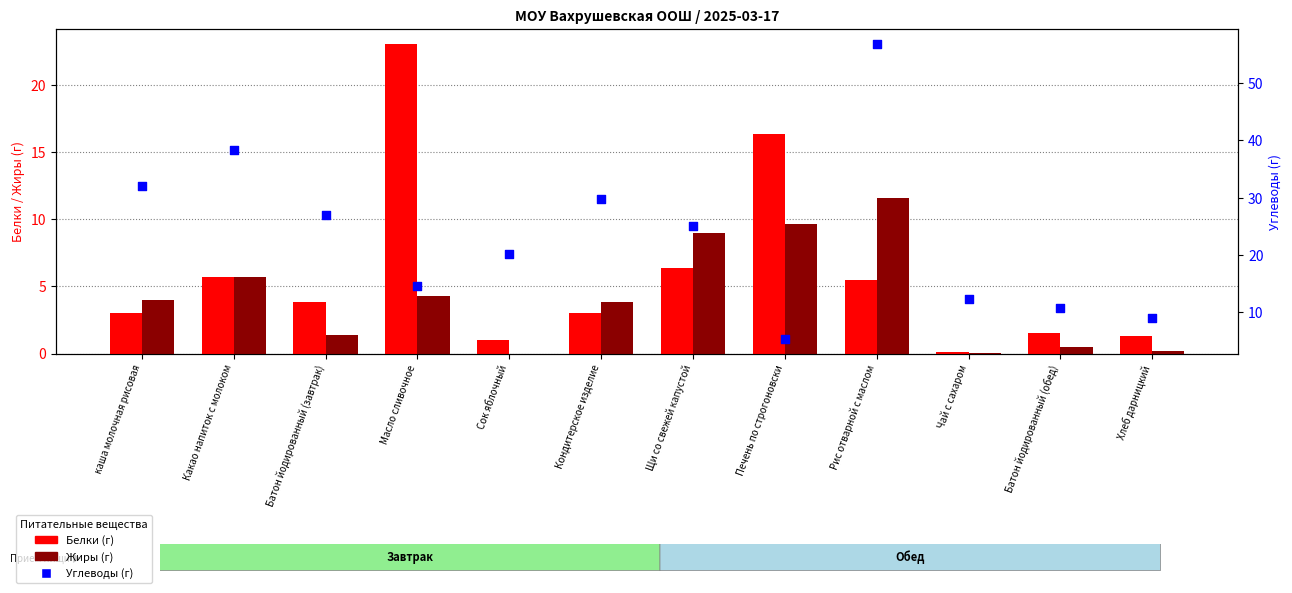

What are all the series names shown in the legend?

Белки (г), Жиры (г), Углеводы (г)